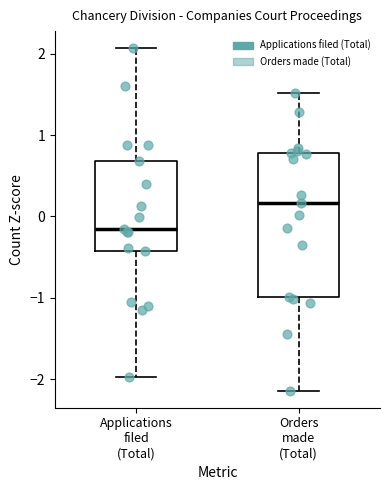

Which box is the tallest, from its lower edge to its upper edge?

Orders made (Total)